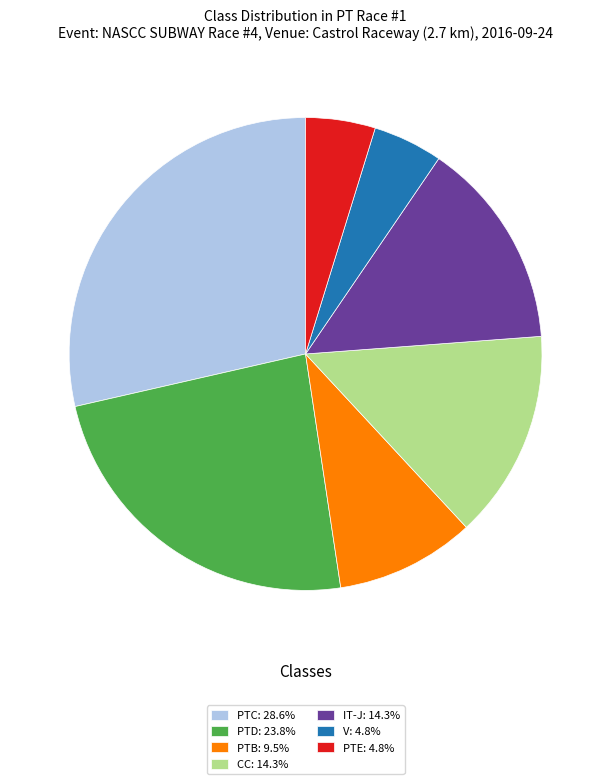

True or false: CC accounts for 5% of the total.

False